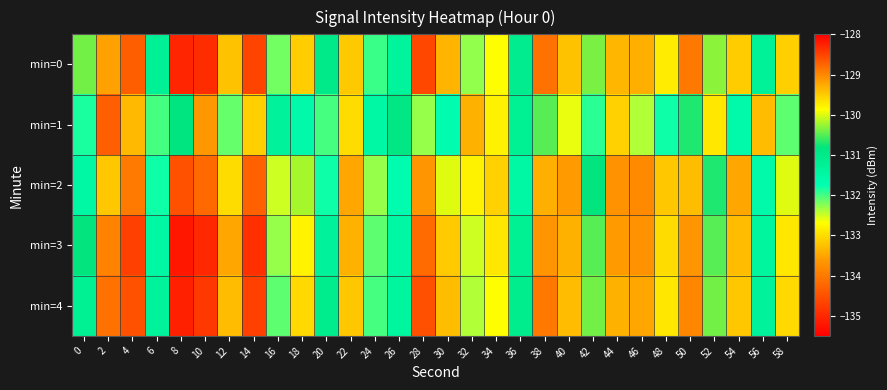

Rank the series by their maximum value, from highest to lowest.

min=0, min=4, min=3, min=2, min=1